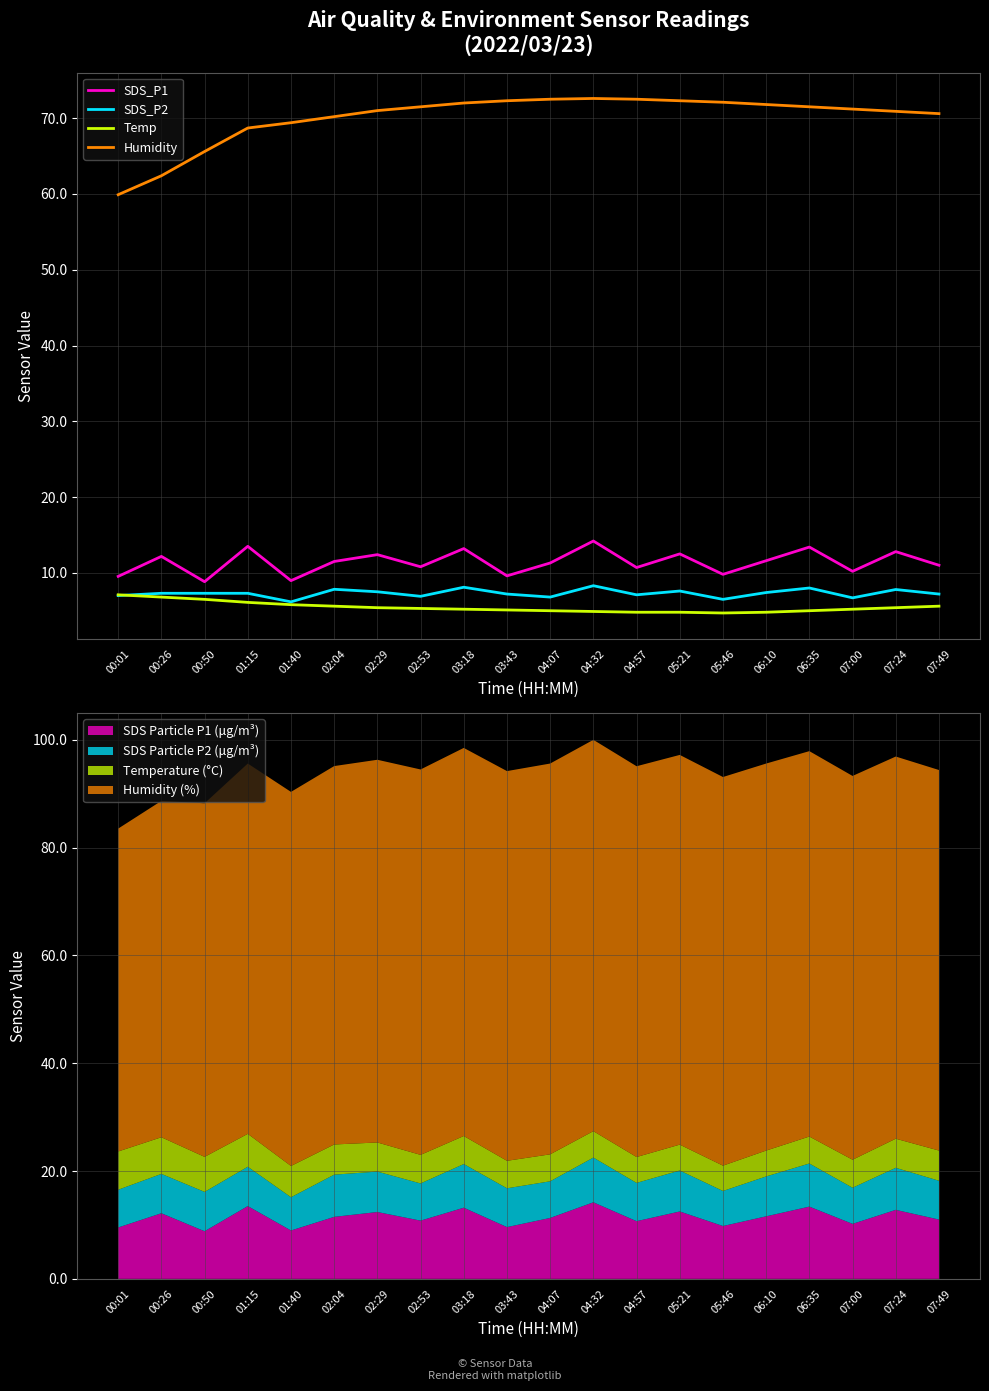

At which label does Humidity first exceed 71?

02:53